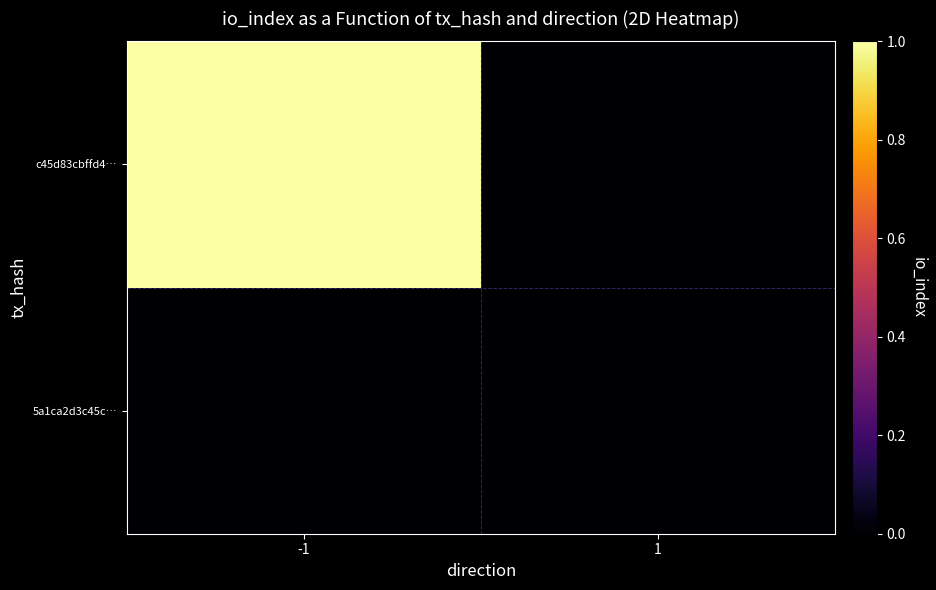

Which category has the lowest value across all series?

-1